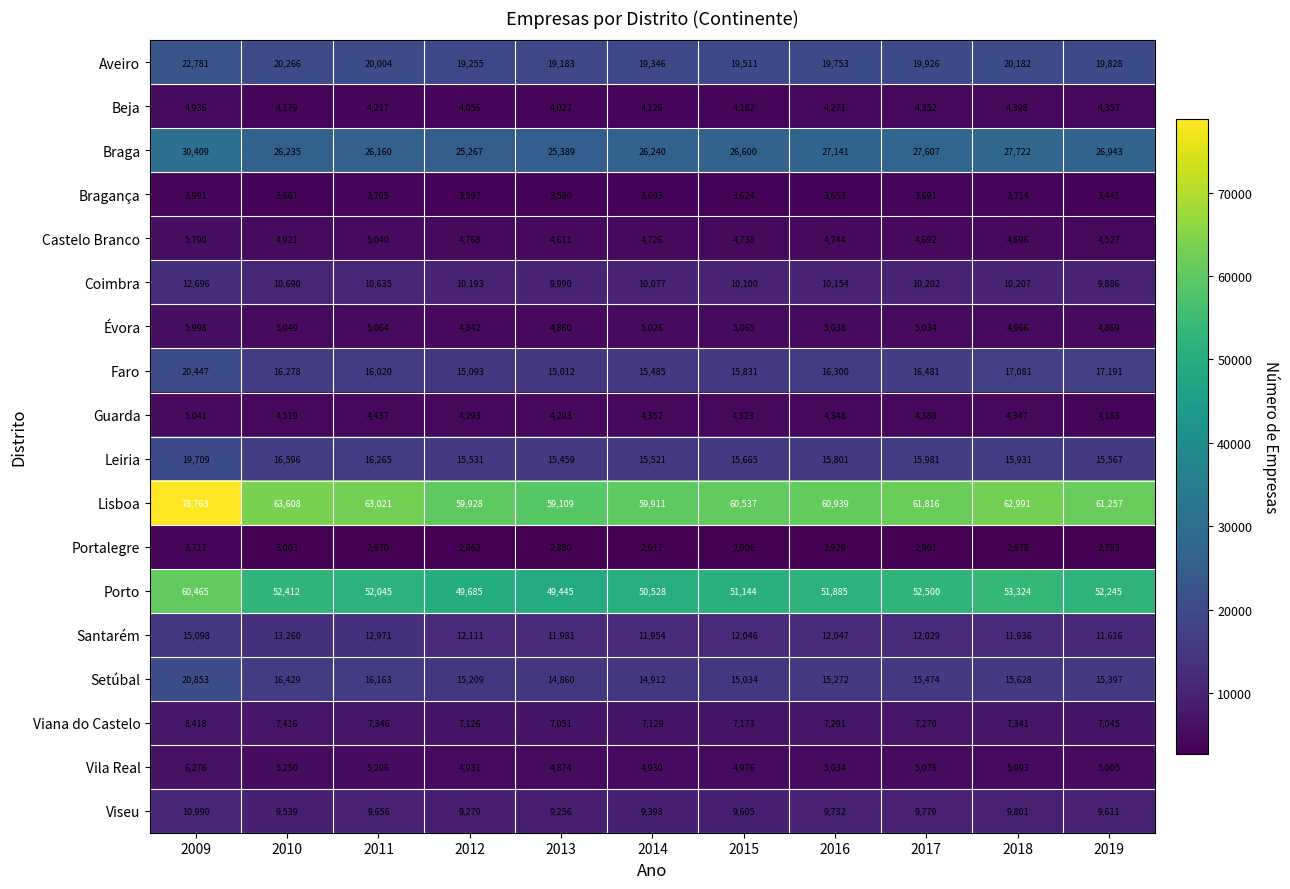

Which series changed the most between 2013 and 2019?

Porto